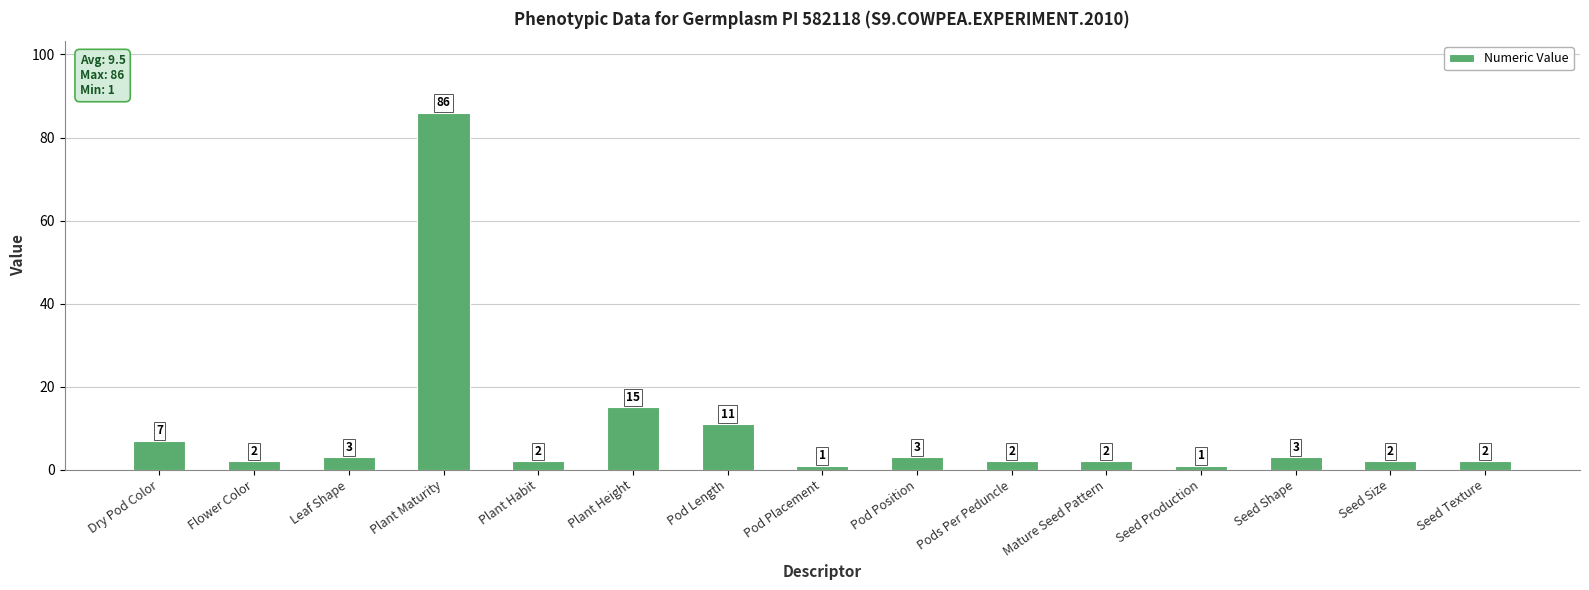

What position from the left is Leaf Shape?

3